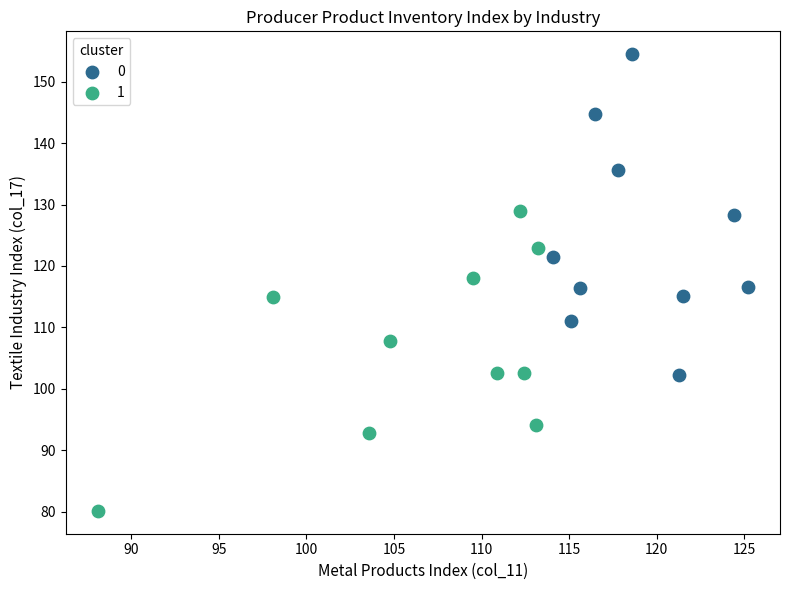

What are all the series names shown in the legend?

0, 1